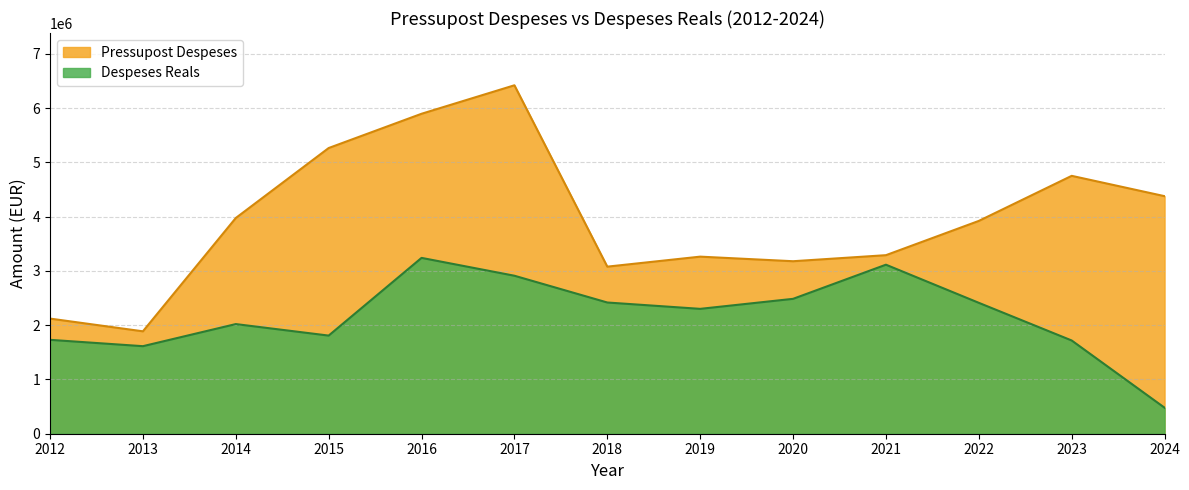

What is the sum of all Despeses Reals values?

28252473.4